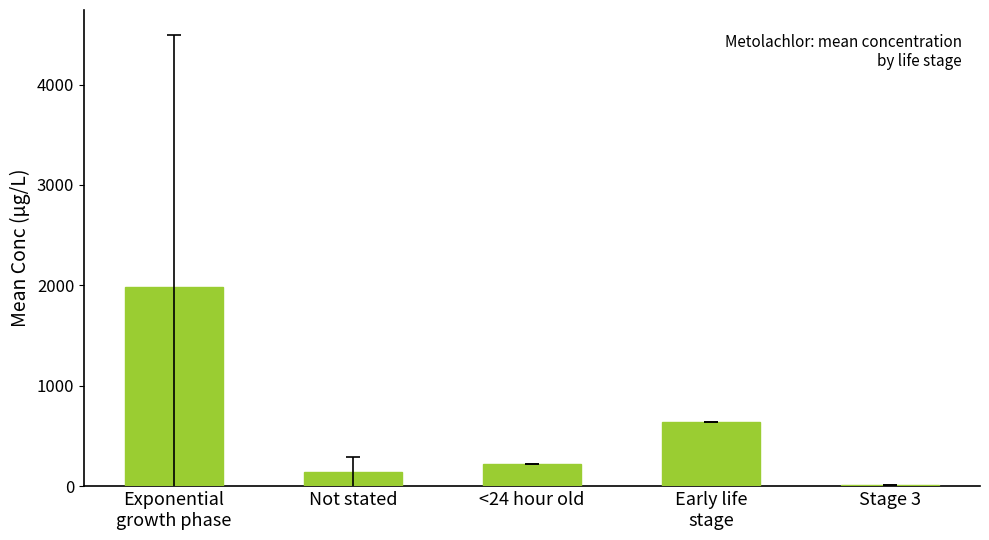

Reading left to right, list all the values displayed in this chart.

1988.3	138.2	224.0	640.0	8.4